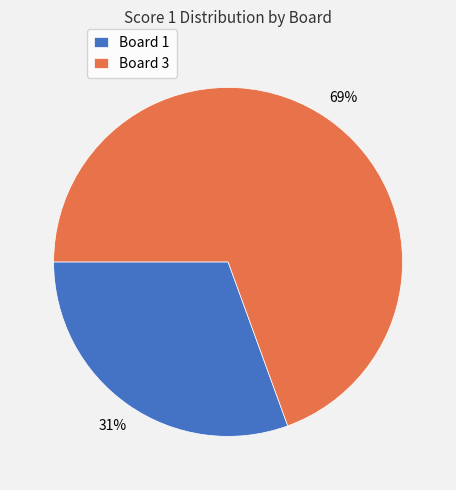

True or false: Board 3 accounts for 57% of the total.

False